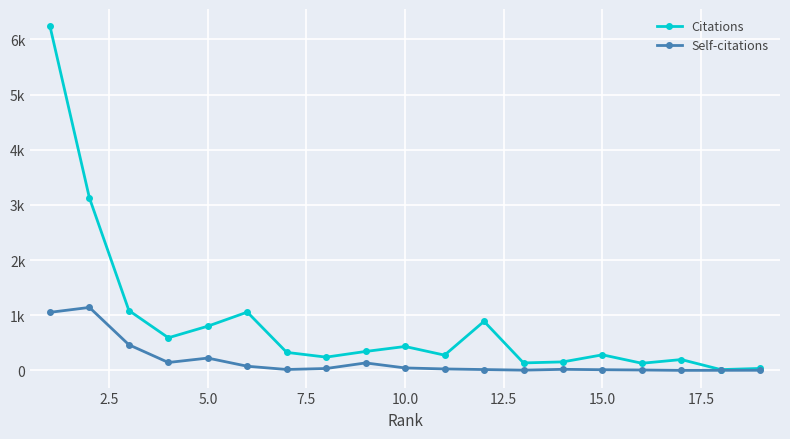

What are all the series names shown in the legend?

Citations, Self-citations